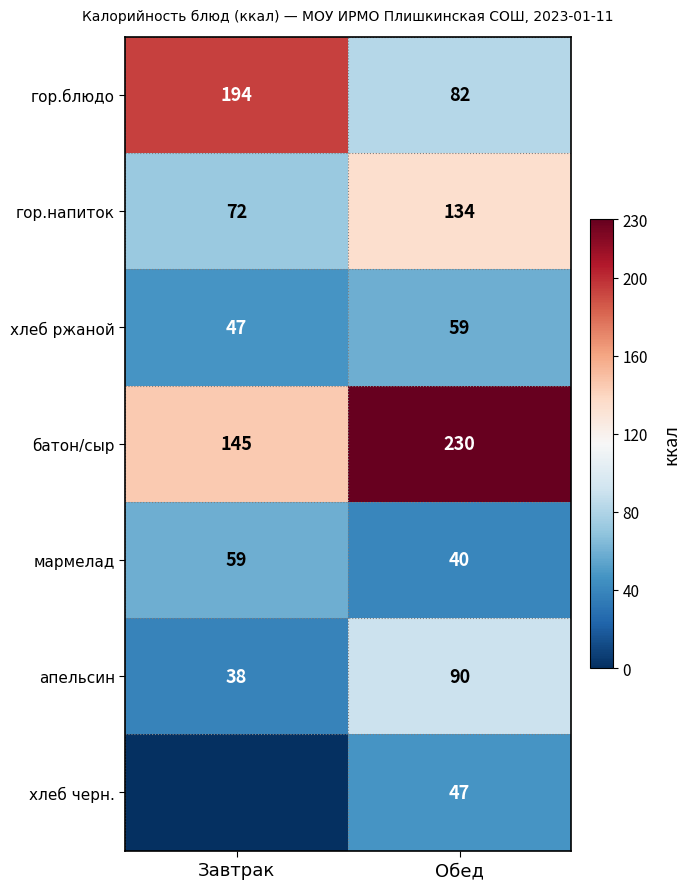

Where is хлеб ржаной nearest to the value 53?

Завтрак